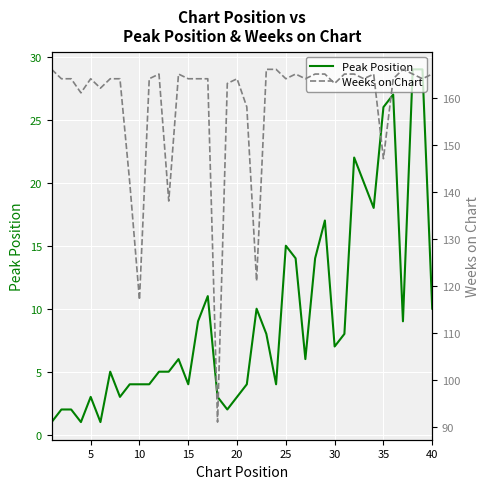

Reading left to right, list all the values displayed in this chart.

Peak Position: 1	2	2	1	3	1	5	3	4	4	4	5	5	6	4	9	11	3	2	3	4	10	8	4	15	14	6	14	17	7	8	22	20	18	26	27	9	29	29	10
Weeks on Chart: 166	164	164	161	164	162	164	164	142	117	164	165	138	165	164	164	164	91	163	164	158	121	166	166	164	165	164	165	165	163	165	165	164	165	147	164	166	165	164	165